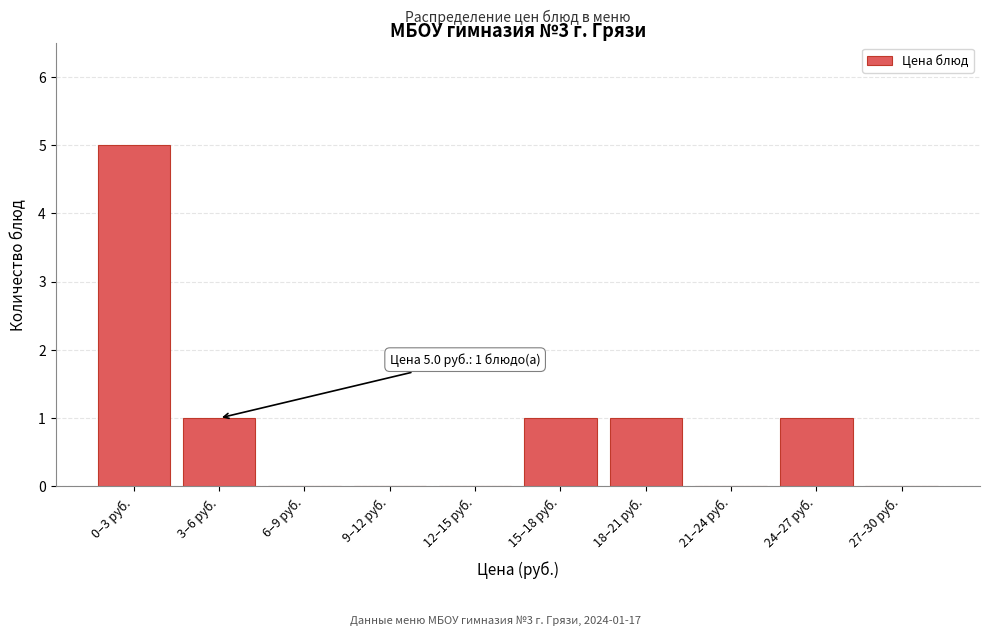

Reading left to right, what are all the values shown in this chart?

0–3 руб.=5	3–6 руб.=1	6–9 руб.=0	9–12 руб.=0	12–15 руб.=0	15–18 руб.=1	18–21 руб.=1	21–24 руб.=0	24–27 руб.=1	27–30 руб.=0